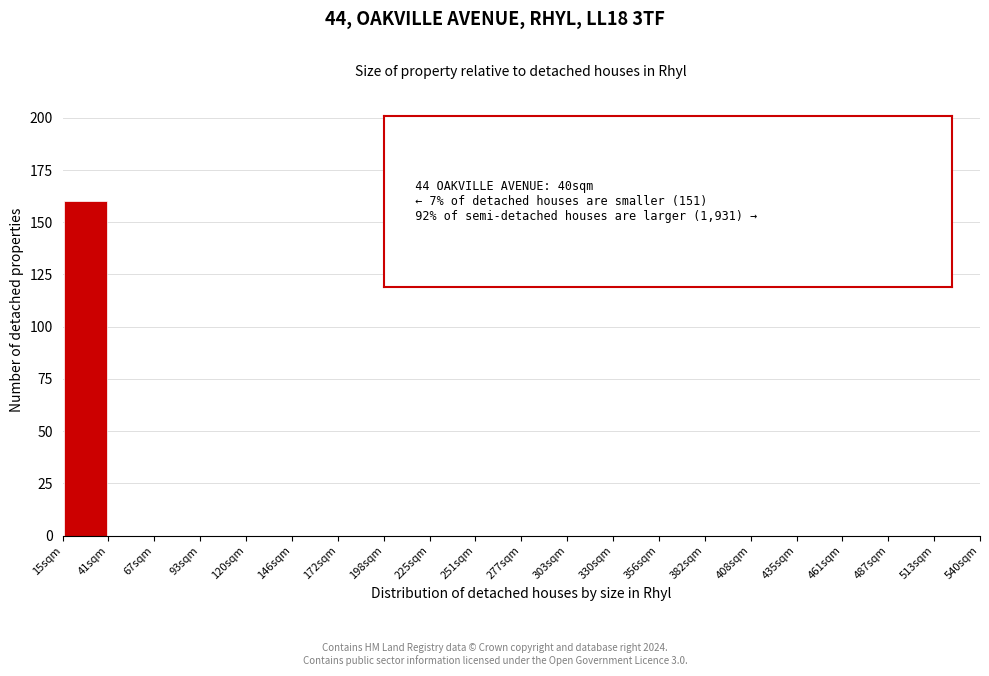

Over which range of the x-axis is the bar tallest?

15 to 40